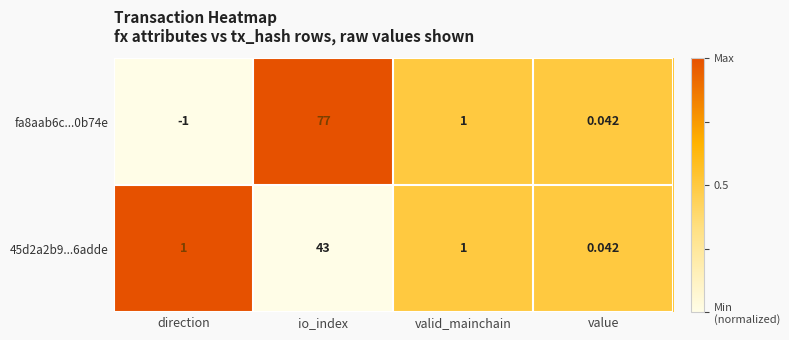

Is the value of 45d2a2b9...6adde at valid_mainchain greater than the value of fa8aab6c...0b74e at direction?

Yes